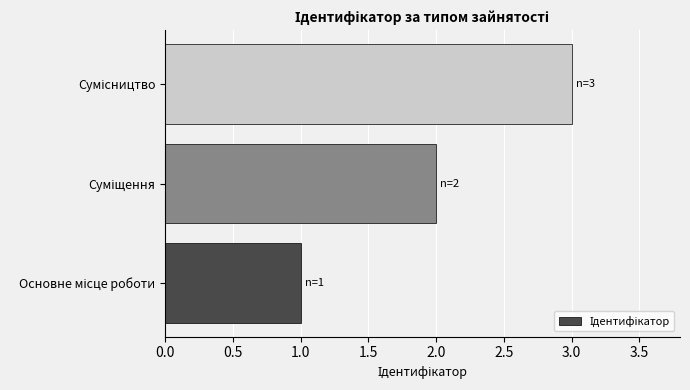

What is the maximum value shown in the chart?

3